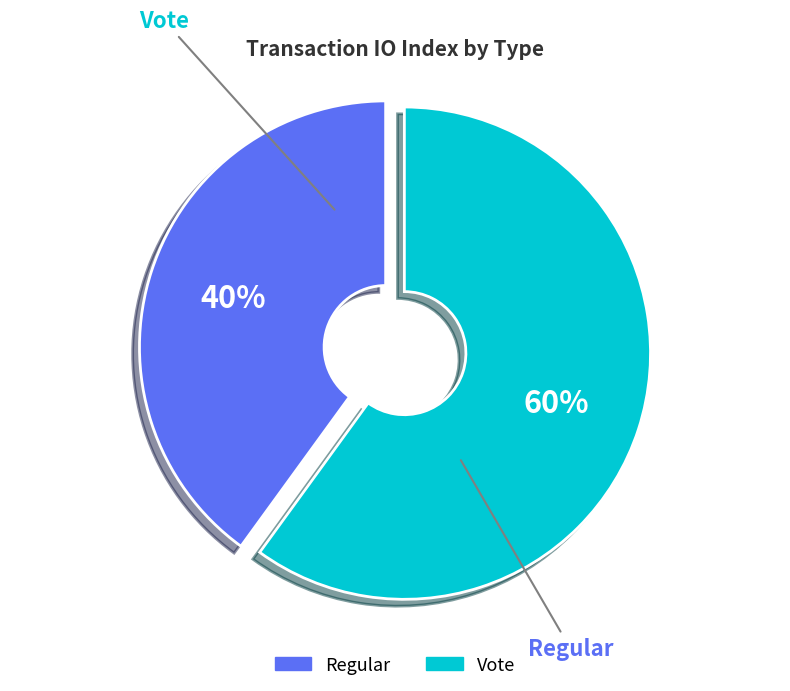

Combined, what portion of the pie is Regular and Vote?

100.0%